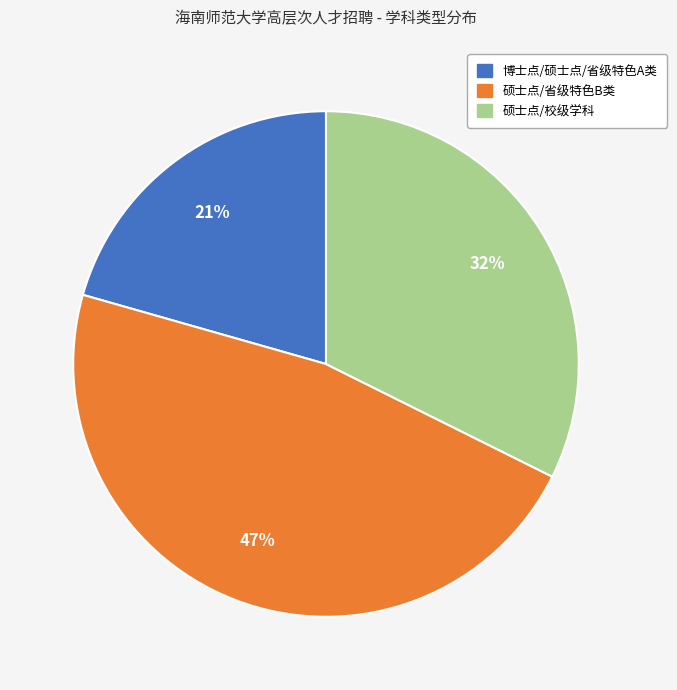

Is there any slice that represents more than half of the pie?

No